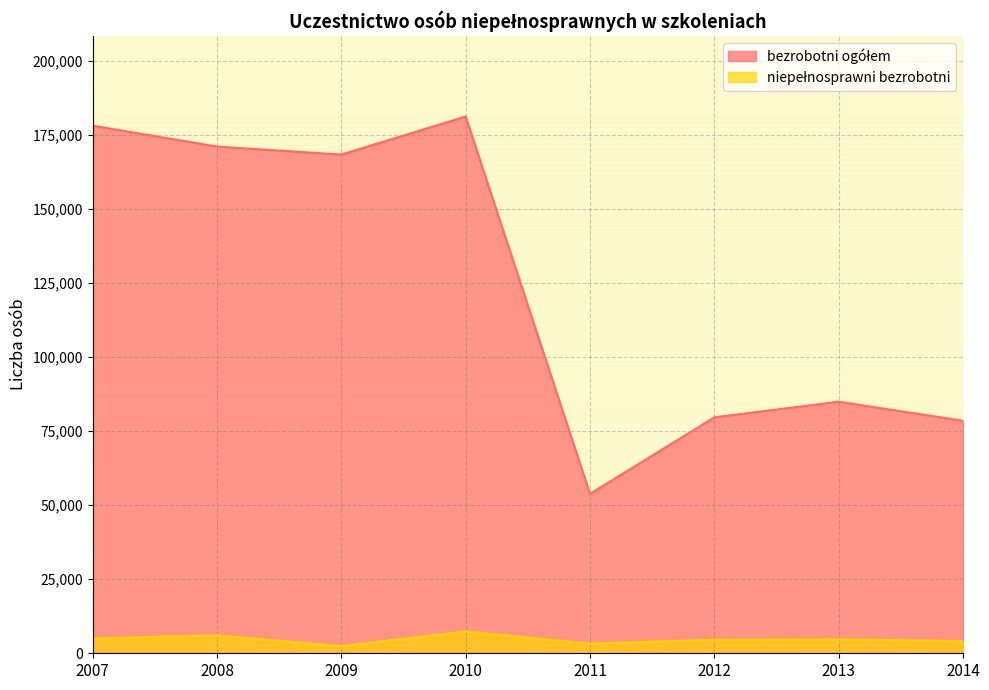

At which label does bezrobotni ogółem reach its peak?

2010